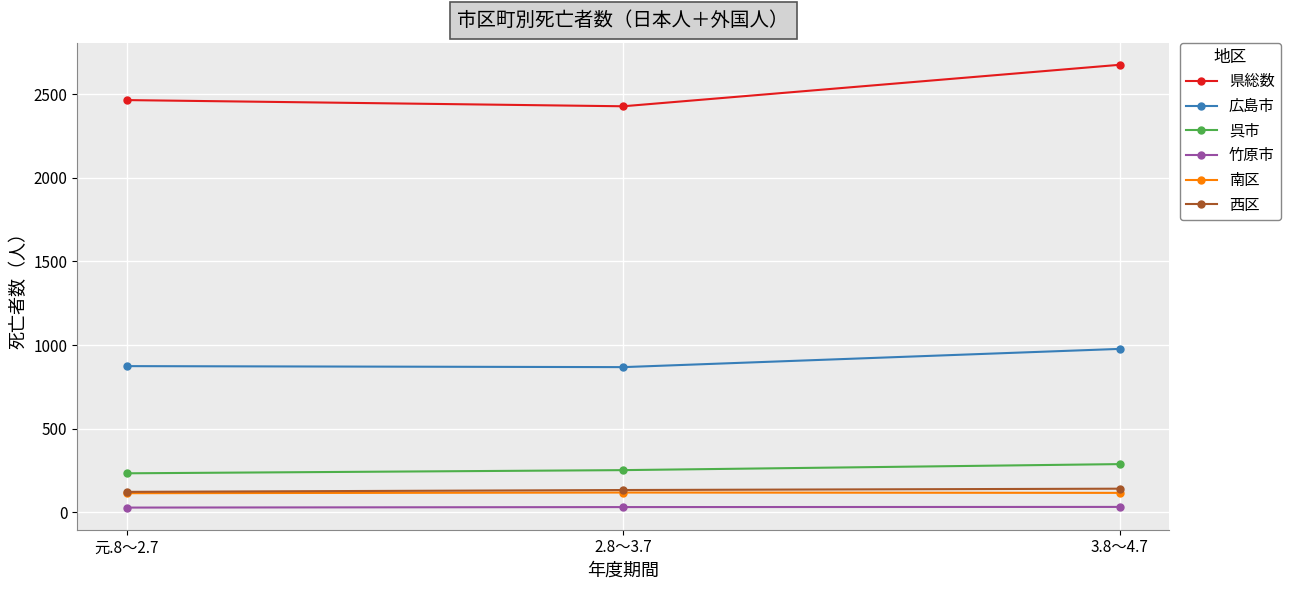

At how many categories does at least one series exceed 2254?

3